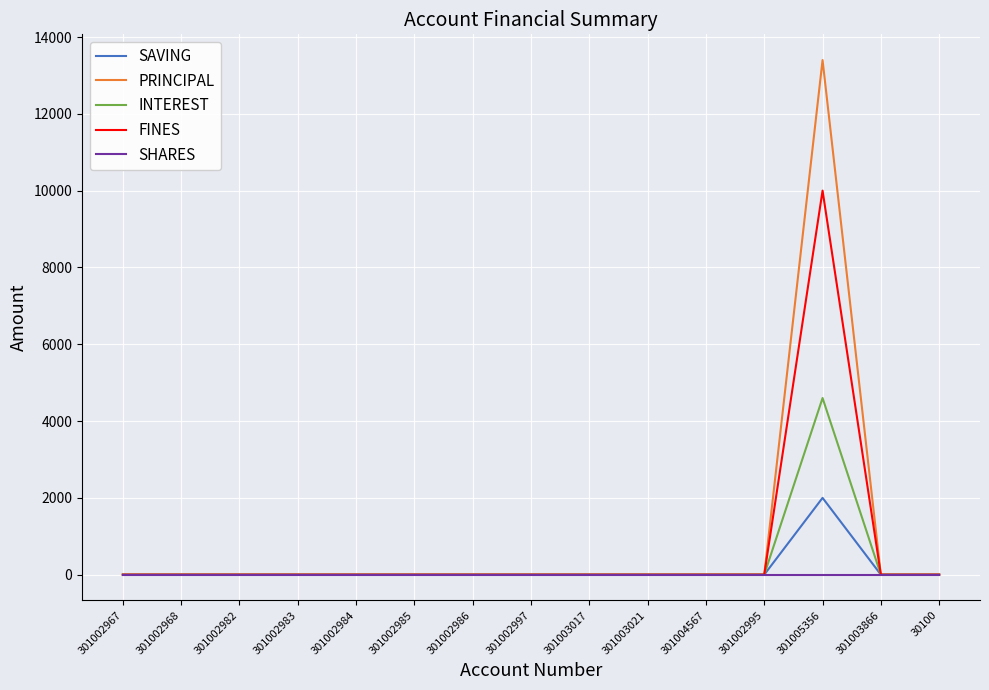

Does the chart display data point markers on the line(s)?

No